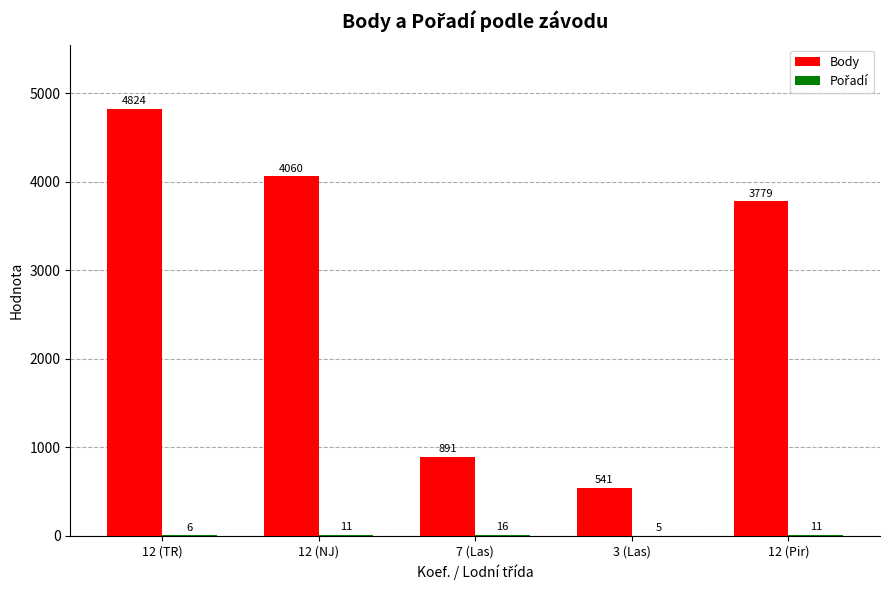

Where does the Body series first go above 3779?

12 (TR)